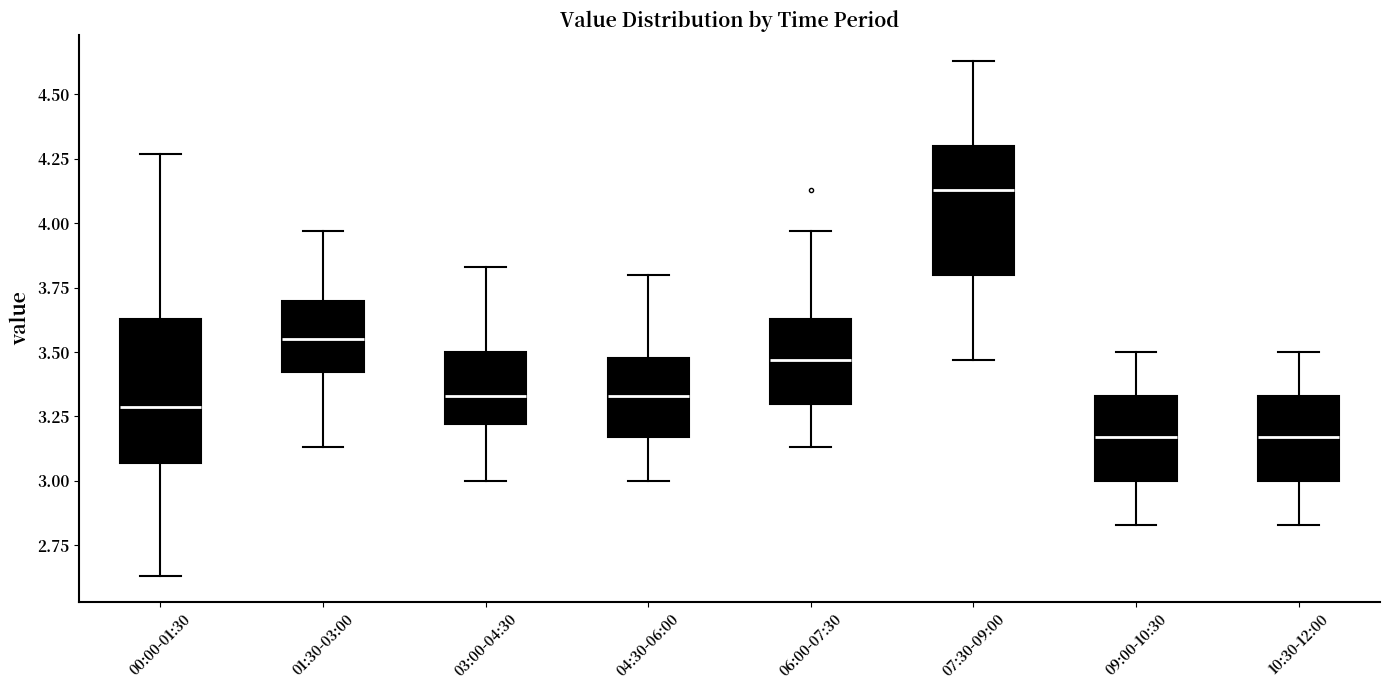

Reading left to right, read every box against the y-axis: the position of its median line, the range the box covers, and the ends of its whiskers. The values are not printed on the chart, so give them approximately, as read against the axis.

00:00-01:30: median 3.30, box 3.05 to 3.65, whiskers 2.65 to 4.25
01:30-03:00: median 3.55, box 3.40 to 3.70, whiskers 3.15 to 3.95
03:00-04:30: median 3.35, box 3.20 to 3.50, whiskers 3.00 to 3.85
04:30-06:00: median 3.35, box 3.15 to 3.50, whiskers 3.00 to 3.80
06:00-07:30: median 3.45, box 3.30 to 3.65, whiskers 3.15 to 3.95
07:30-09:00: median 4.15, box 3.80 to 4.30, whiskers 3.45 to 4.65
09:00-10:30: median 3.15, box 3.00 to 3.35, whiskers 2.85 to 3.50
10:30-12:00: median 3.15, box 3.00 to 3.35, whiskers 2.85 to 3.50